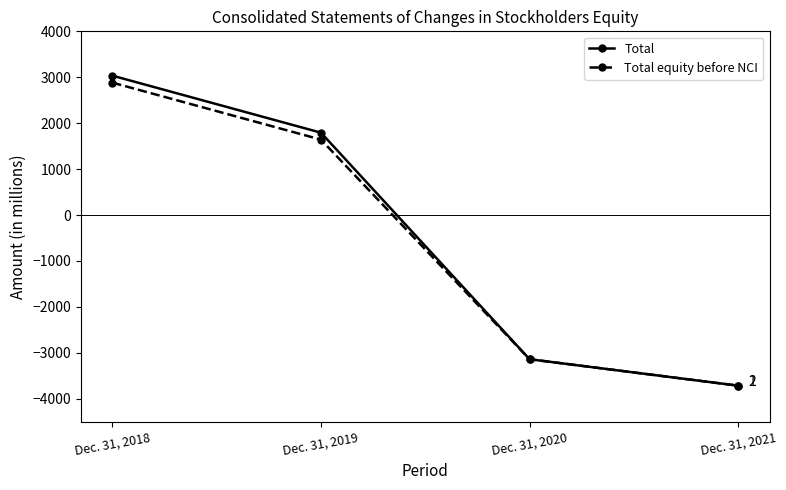

What is the minimum value shown in the chart?

-3716